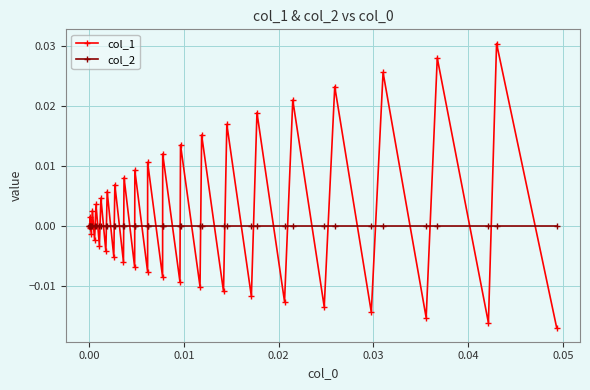

Reading right to left, what are all the values shown in this chart?

col_1: -0.0	0.0	-0.0	0.0	-0.0	0.0	-0.0	0.0	-0.0	0.0	-0.0	0.0	-0.0	0.0	-0.0	0.0	-0.0	0.0	-0.0	0.0	-0.0	0.0	-0.0	0.0	-0.0	0.0	-0.0	0.0	-0.0	0.0	-0.0	0.0	-0.0	0.0	-0.0	0.0	-0.0	0.0	-0.0	0.0
col_2: 0.0	0.0	0.0	0.0	0.0	0.0	0.0	0.0	0.0	0.0	0.0	0.0	0.0	0.0	0.0	0.0	0.0	0.0	0.0	0.0	0.0	0.0	0.0	0.0	0.0	0.0	0.0	0.0	0.0	0.0	0.0	0.0	0.0	0.0	0.0	0.0	0.0	0.0	0.0	0.0